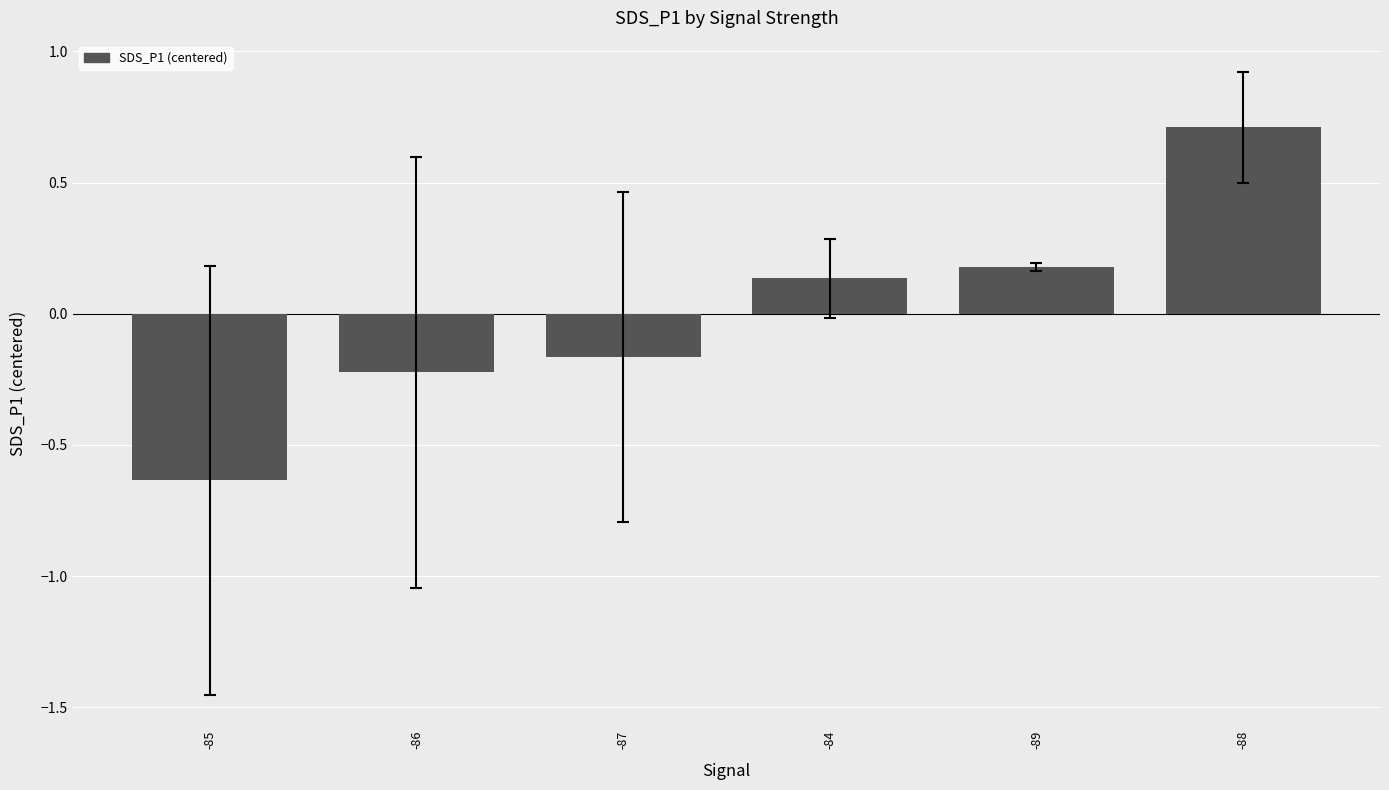

List the labels in order of value, smallest first.

-85, -86, -87, -84, -89, -88